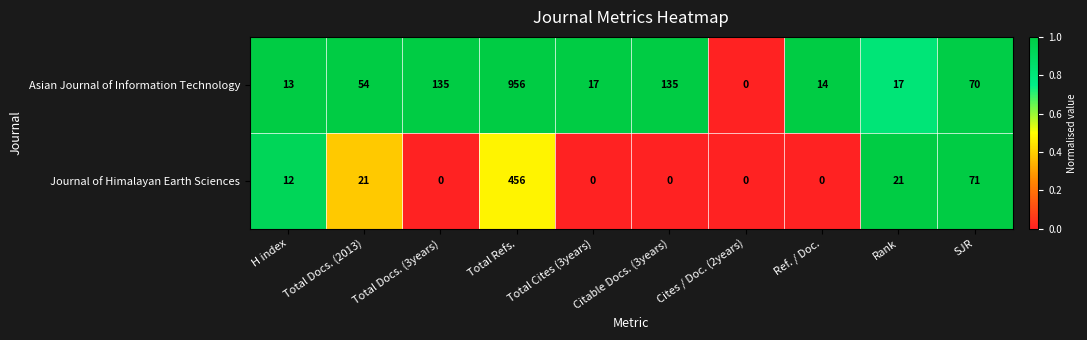

The Journal of Himalayan Earth Sciences series shows 189 at Ref. / Doc.. True or false?

False